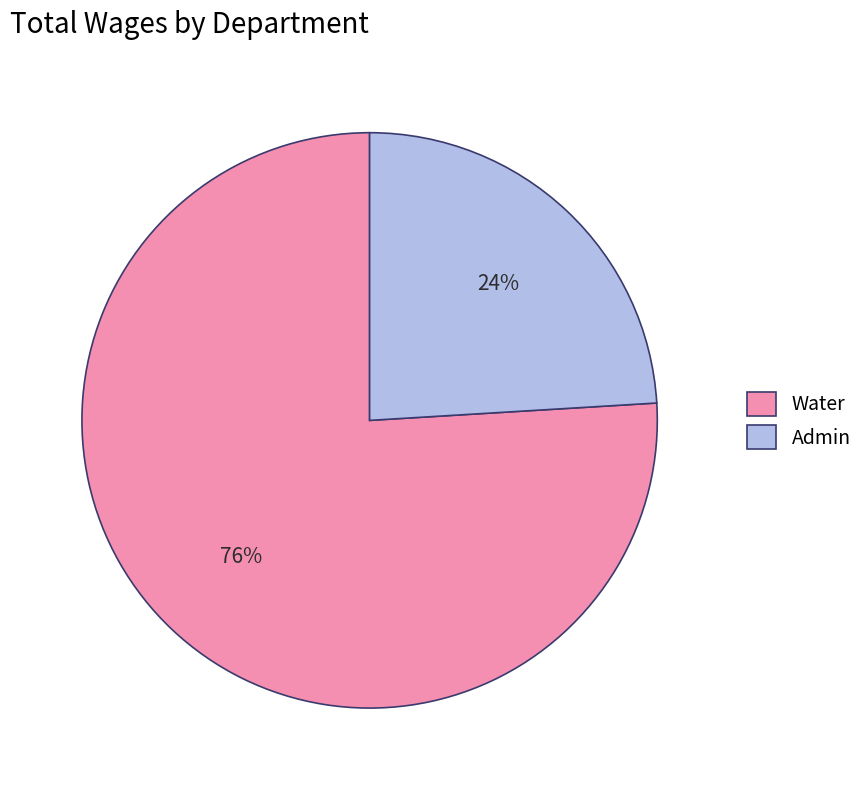

Do Water and Admin together represent more than half of the pie?

Yes